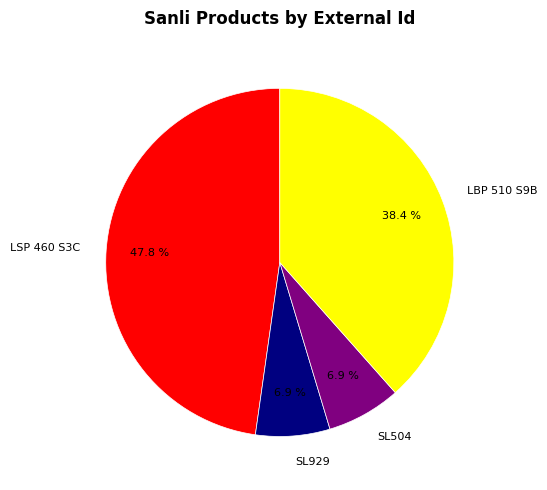

Count the number of slices in the pie.

4